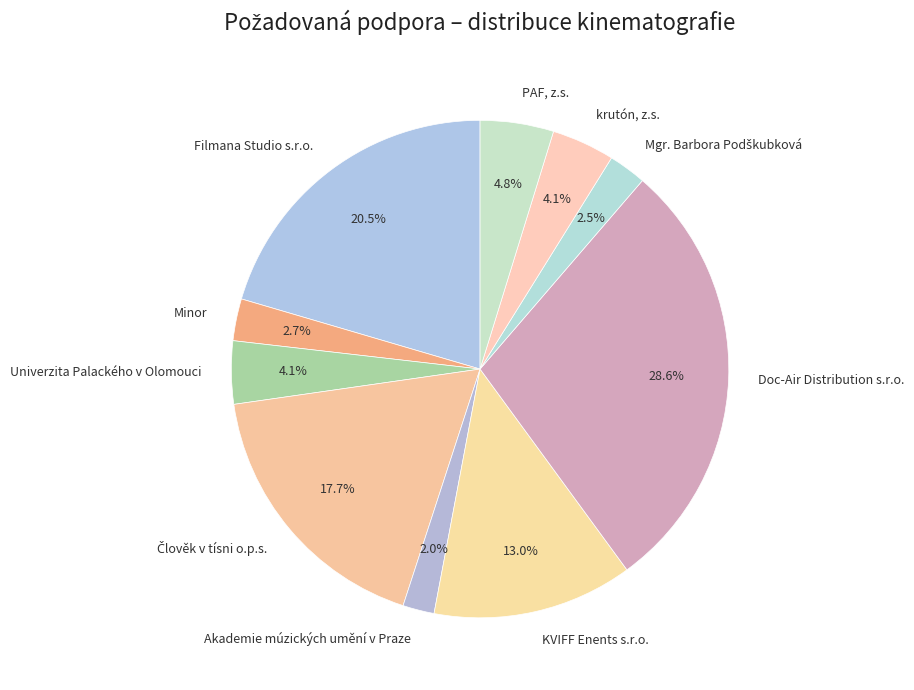

To the nearest percent, what is the difference between the KVIFF Enents s.r.o. and Doc-Air Distribution s.r.o. slice percentages?

16%